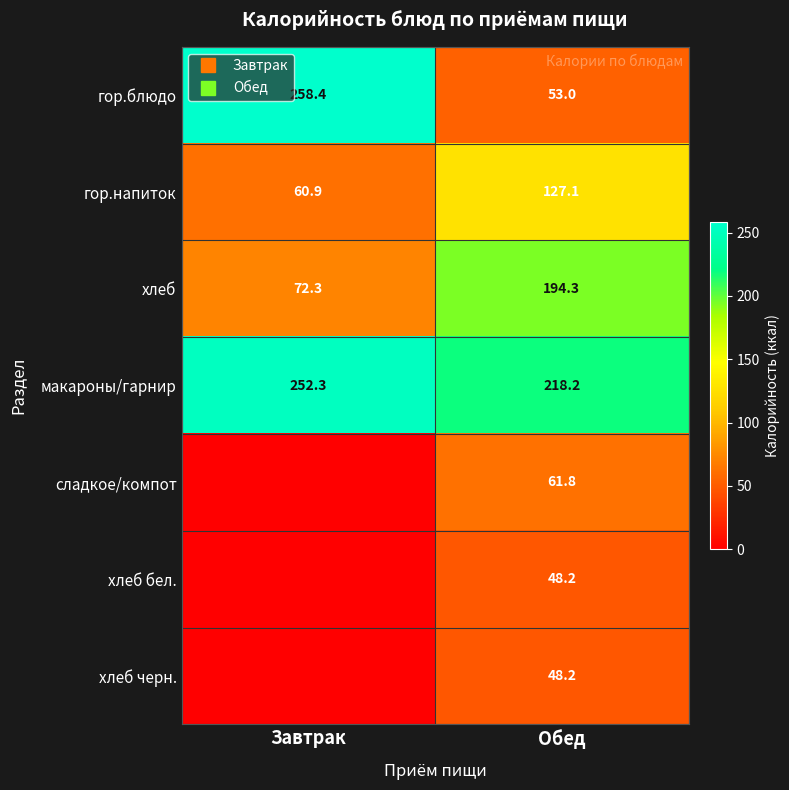

True or false: сладкое/компот has a value of 61.8 at Обед.

True